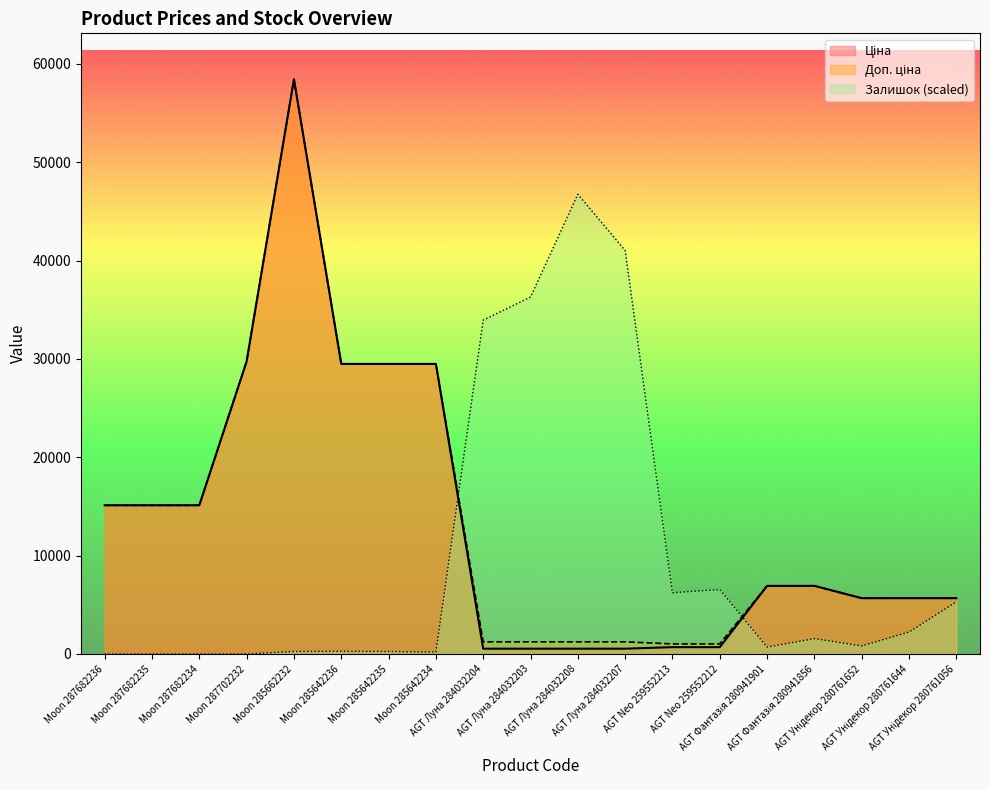

Reading left to right, what are all the values shown in this chart?

Ціна: Moon 287682236=15120.0	Moon 287682235=15120.0	Moon 287682234=15120.0	Moon 287702232=29747.2	Moon 285662232=58426.5	Moon 285642236=29491.5	Moon 285642235=29491.5	Moon 285642234=29491.5	AGT Луна 284032204=539.0	AGT Луна 284032203=539.0	AGT Луна 284032208=539.0	AGT Луна 284032207=539.0	AGT Neo 259552213=693.7	AGT Neo 259552212=693.7	AGT Фантазія 280941901=6925.7	AGT Фантазія 280941856=6925.7	AGT Унідекор 280761652=5673.8	AGT Унідекор 280761644=5673.8	AGT Унідекор 280761056=5673.8
Доп. ціна: Moon 287682236=15120.0	Moon 287682235=15120.0	Moon 287682234=15120.0	Moon 287702232=29747.2	Moon 285662232=58426.5	Moon 285642236=29491.5	Moon 285642235=29491.5	Moon 285642234=29491.5	AGT Луна 284032204=1235.4	AGT Луна 284032203=1235.4	AGT Луна 284032208=1235.4	AGT Луна 284032207=1235.4	AGT Neo 259552213=1024.6	AGT Neo 259552212=1024.6	AGT Фантазія 280941901=6925.7	AGT Фантазія 280941856=6925.7	AGT Унідекор 280761652=5673.8	AGT Унідекор 280761644=5673.8	AGT Унідекор 280761056=5673.8
Залишок: Moon 287682236=0.0	Moon 287682235=0.0	Moon 287682234=0.0	Moon 287702232=0.0	Moon 285662232=254.5	Moon 285642236=274.0	Moon 285642235=254.5	Moon 285642234=195.7	AGT Луна 284032204=33940.2	AGT Луна 284032203=36289.0	AGT Луна 284032208=46741.2	AGT Луна 284032207=41025.8	AGT Neo 259552213=6224.3	AGT Neo 259552212=6557.1	AGT Фантазія 280941901=704.6	AGT Фантазія 280941856=1565.9	AGT Унідекор 280761652=822.1	AGT Унідекор 280761644=2231.4	AGT Унідекор 280761056=5304.4